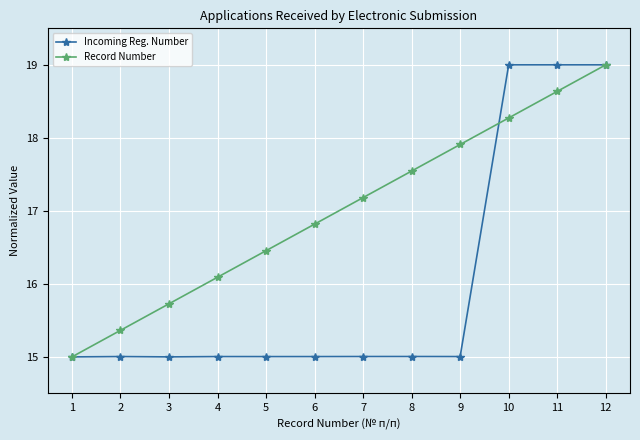

True or false: Incoming Reg. Number has a value of 8.4 at 3.

False